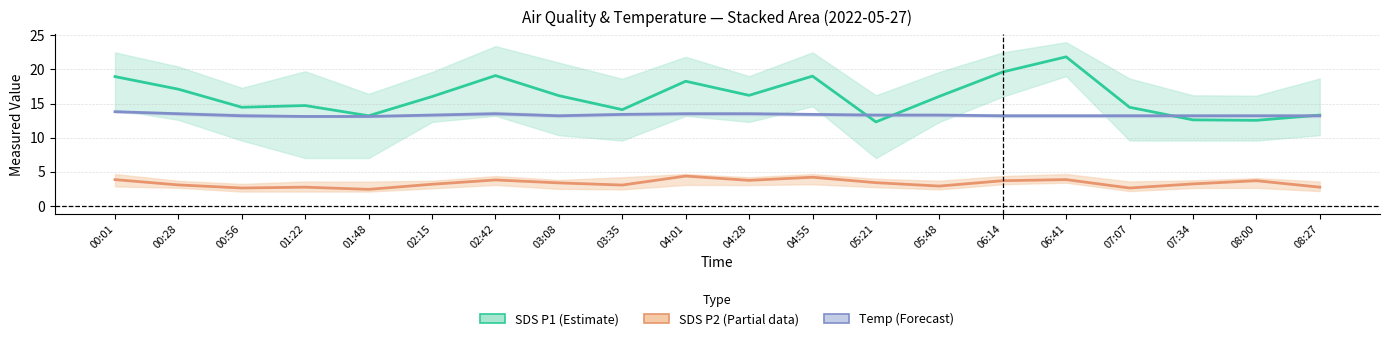

What is the minimum value for SDS_P2 (Partial)?

2.4